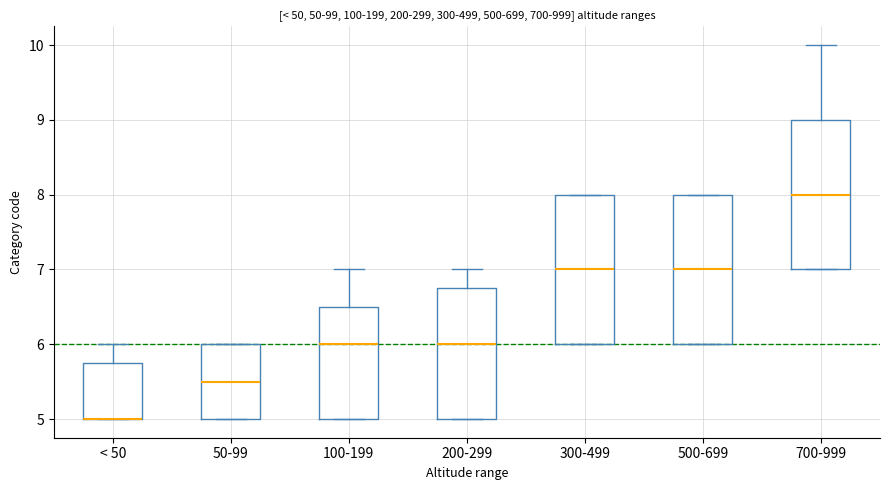

Reading left to right, read every box against the y-axis: the position of its median line, the range the box covers, and the ends of its whiskers. The values are not printed on the chart, so give them approximately, as read against the axis.

< 50: median 5.0 (drawn on the box's lower edge), box 5.0 to 5.8, whiskers 5.0 to 6.0
50-99: median 5.5, box 5.0 to 6.0, whiskers 5.0 to 6.0
100-199: median 6.0, box 5.0 to 6.5, whiskers 5.0 to 7.0
200-299: median 6.0, box 5.0 to 6.8, whiskers 5.0 to 7.0
300-499: median 7.0, box 6.0 to 8.0, whiskers 6.0 to 8.0
500-699: median 7.0, box 6.0 to 8.0, whiskers 6.0 to 8.0
700-999: median 8.0, box 7.0 to 9.0, whiskers 7.0 to 10.0